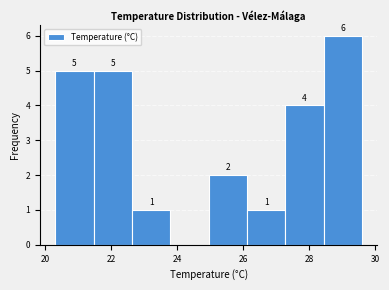

Which range on the x-axis has the tallest bar?

28.4 to 29.6